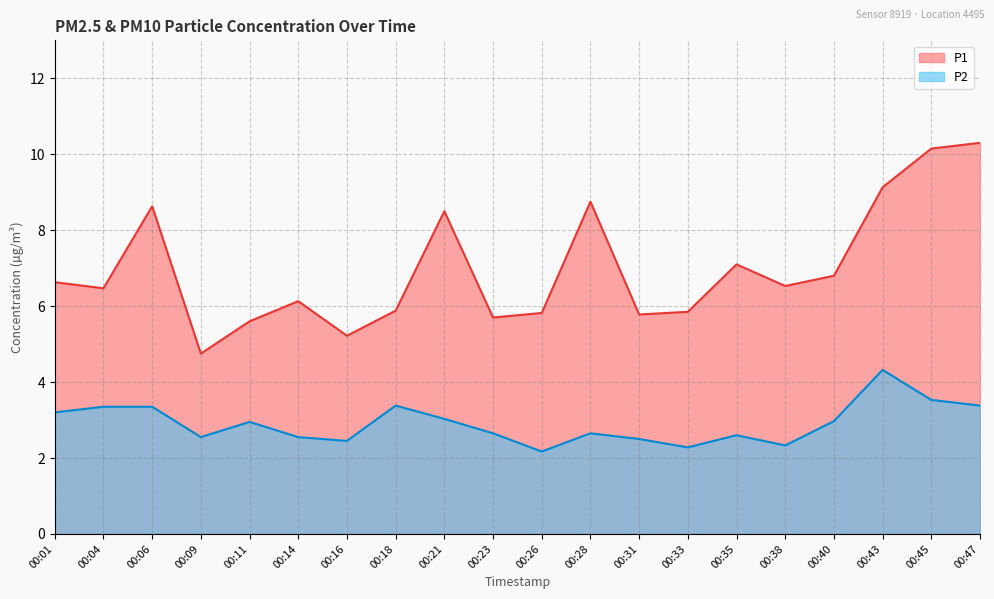

True or false: P2 and P1 cross at least once.

False